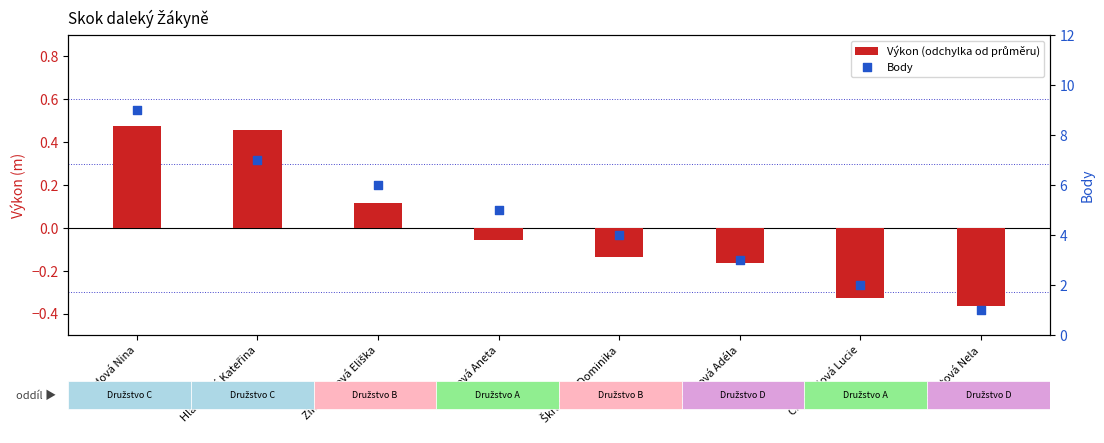

At which category is the sum across all series the highest?

Radová Nina